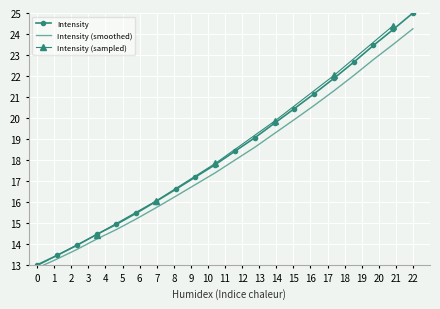

Is it true that Intensity equals 13.0 at 0?

True